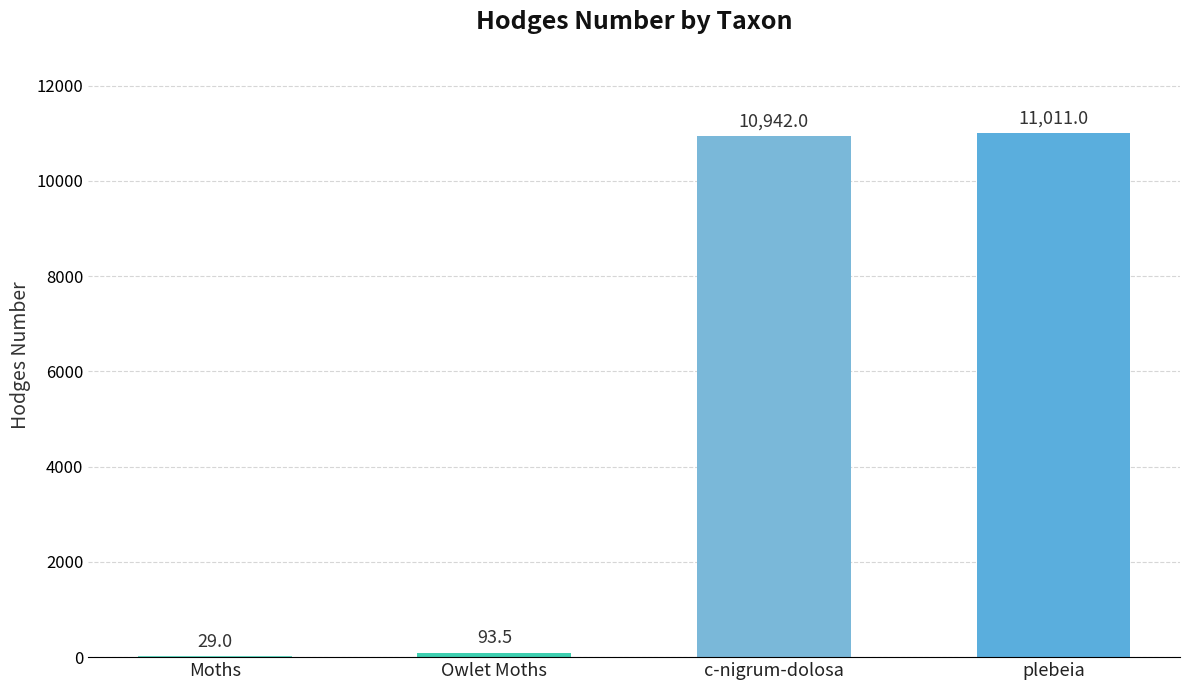

What is the average value?

5518.9